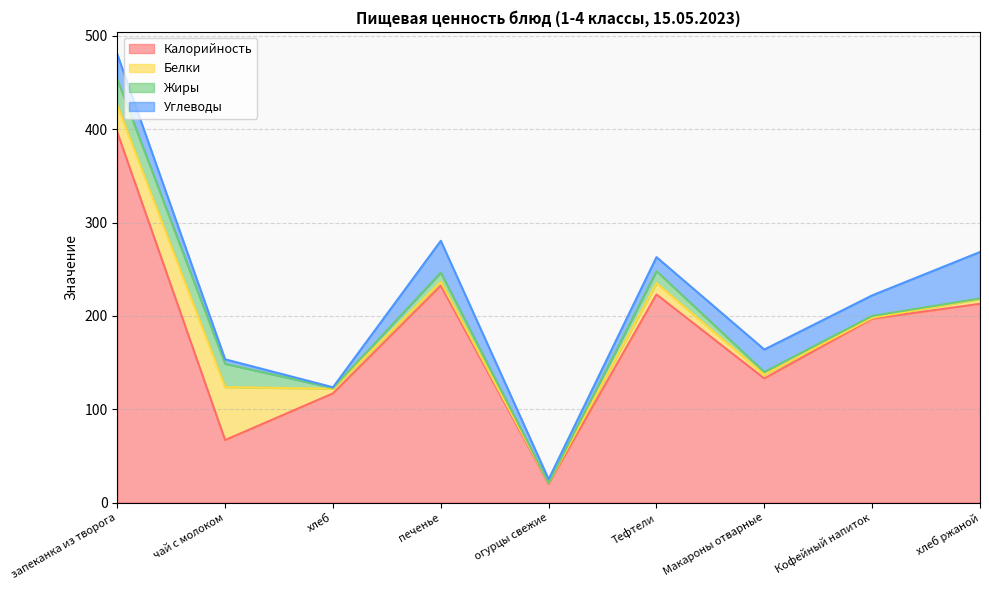

What is the label of the 8th point from the right?

чай с молоком